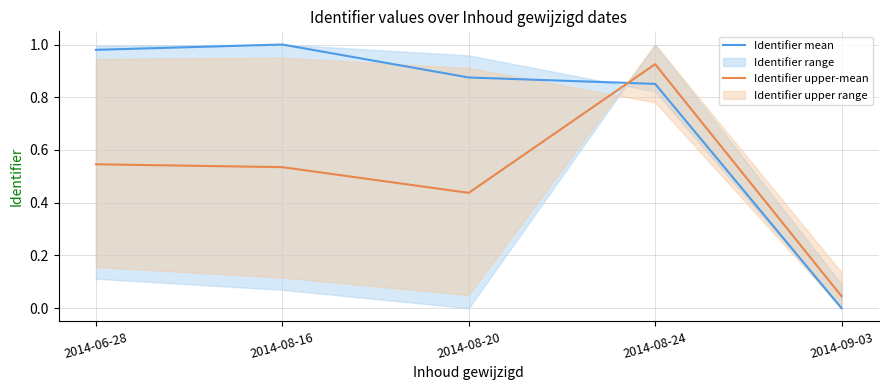

Reading right to left, extract all data points from this chart.

Identifier mean: 0.0	0.9	0.9	1.0	1.0
Identifier upper-mean: 0.0	0.9	0.4	0.5	0.5